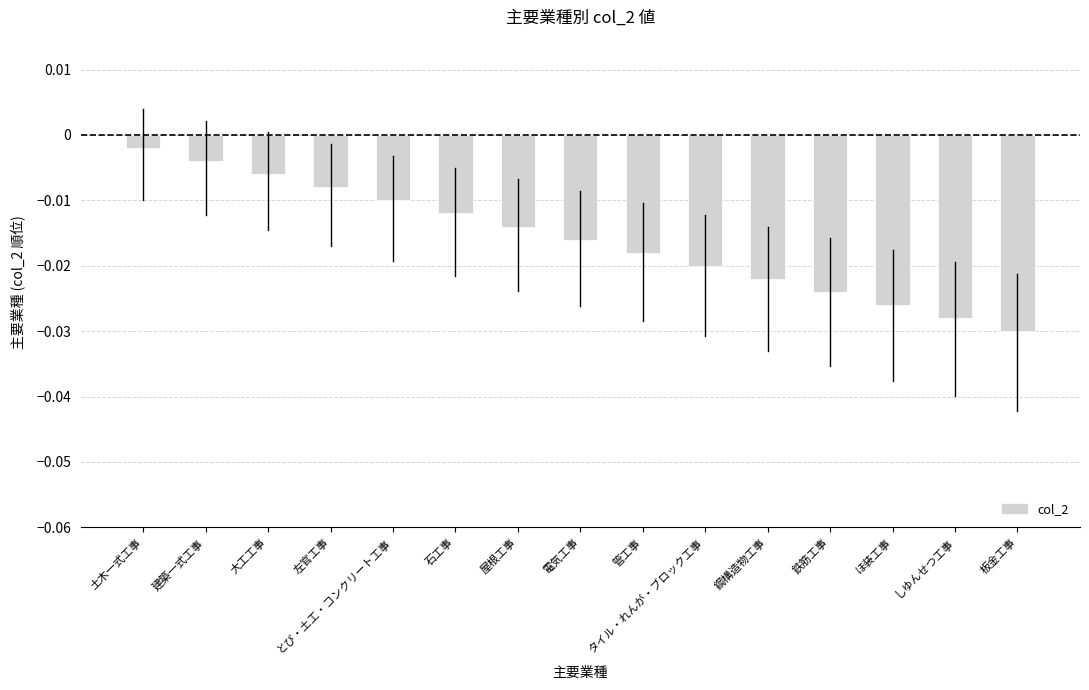

What position from the right is 大工工事?

13